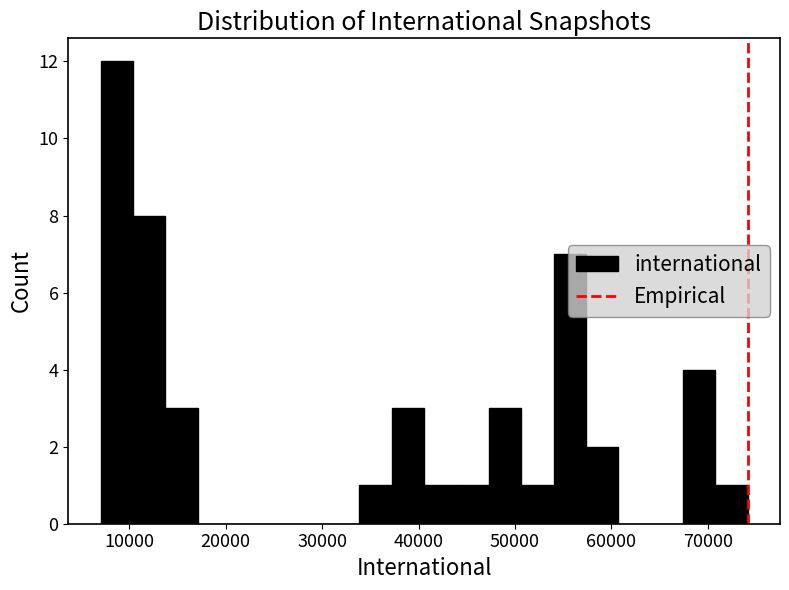

Read against the x-axis, roughly where is the centre of the tallest bar?

9000